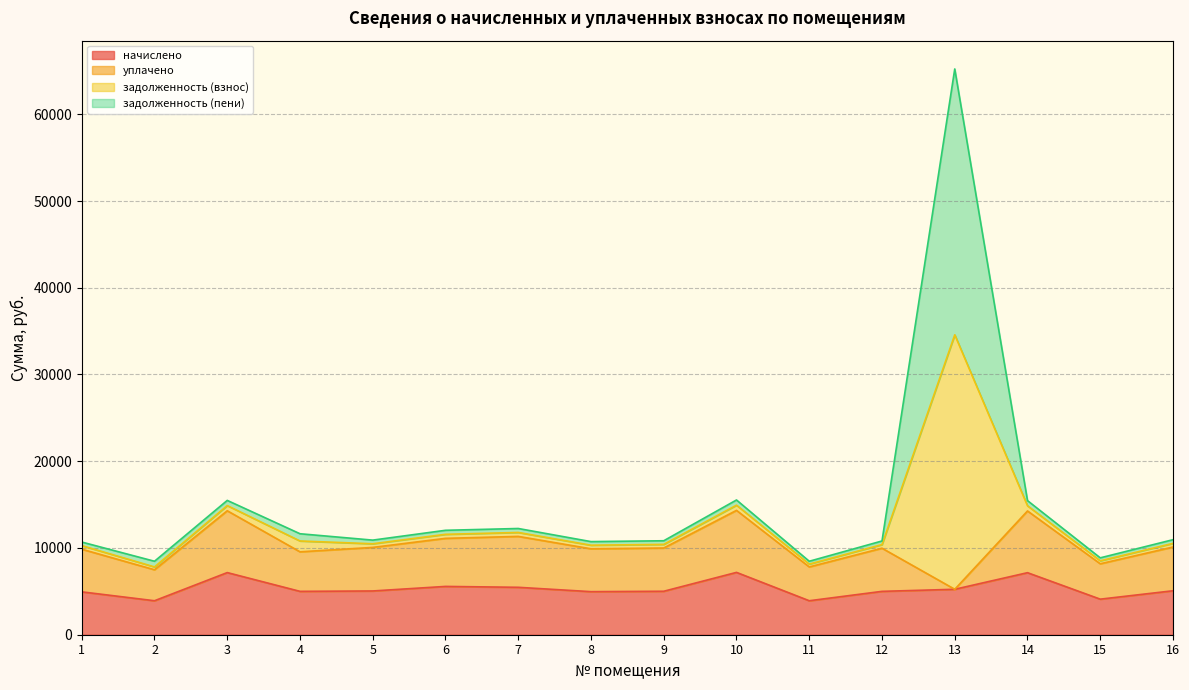

At which category is the sum across all series the highest?

13